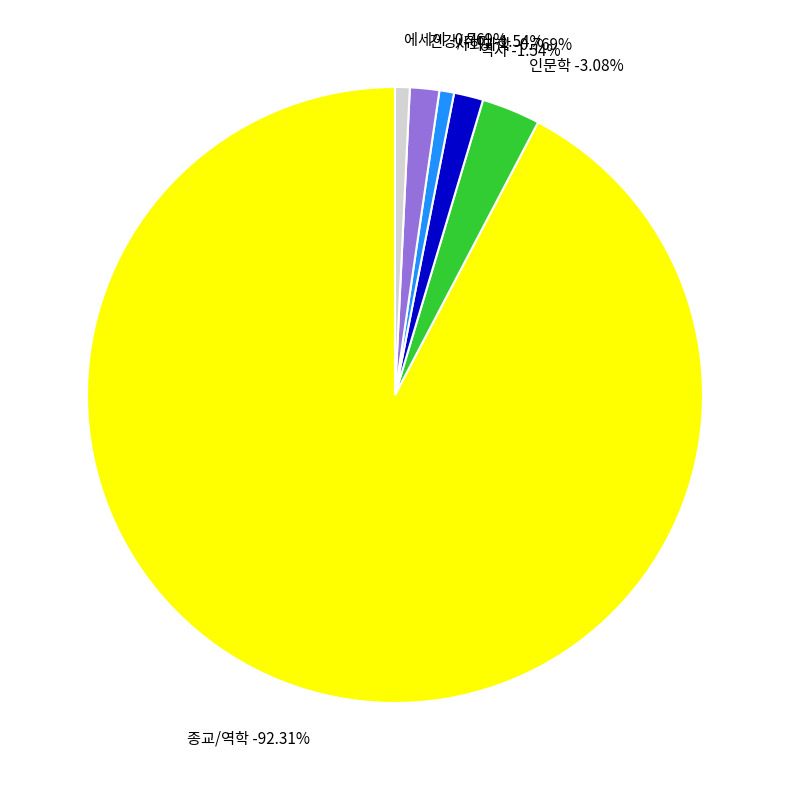

Does 사회과학 represent more than half of the total?

No